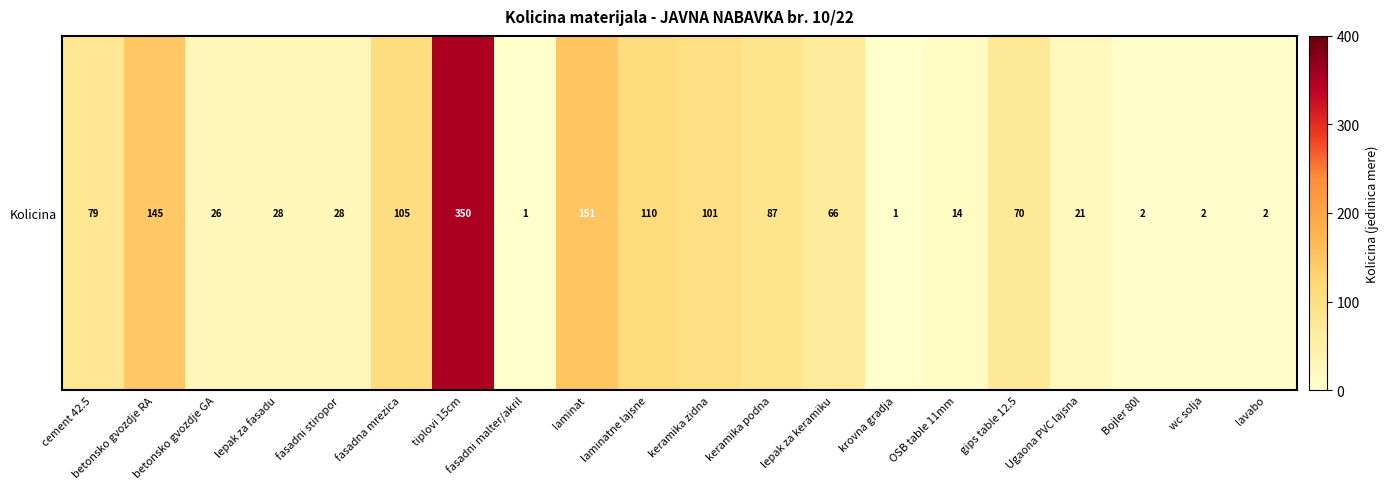

Reading right to left, what are all the values shown in this chart?

lavabo=2	wc solja=2	Bojler 80l=2	Ugaona PVC lajsna=21	gips table 12.5=70	OSB table 11mm=14	krovna gradja=1	lepak za keramiku=66	keramika podna=87	keramika zidna=101	laminatne lajsne=110	laminat=151	fasadni malter/akril=1	tiplovi 15cm=350	fasadna mrezica=105	fasadni stiropor=28	lepak za fasadu=28	betonsko gvozdje GA=26	betonsko gvozdje RA=145	cement 42.5=79